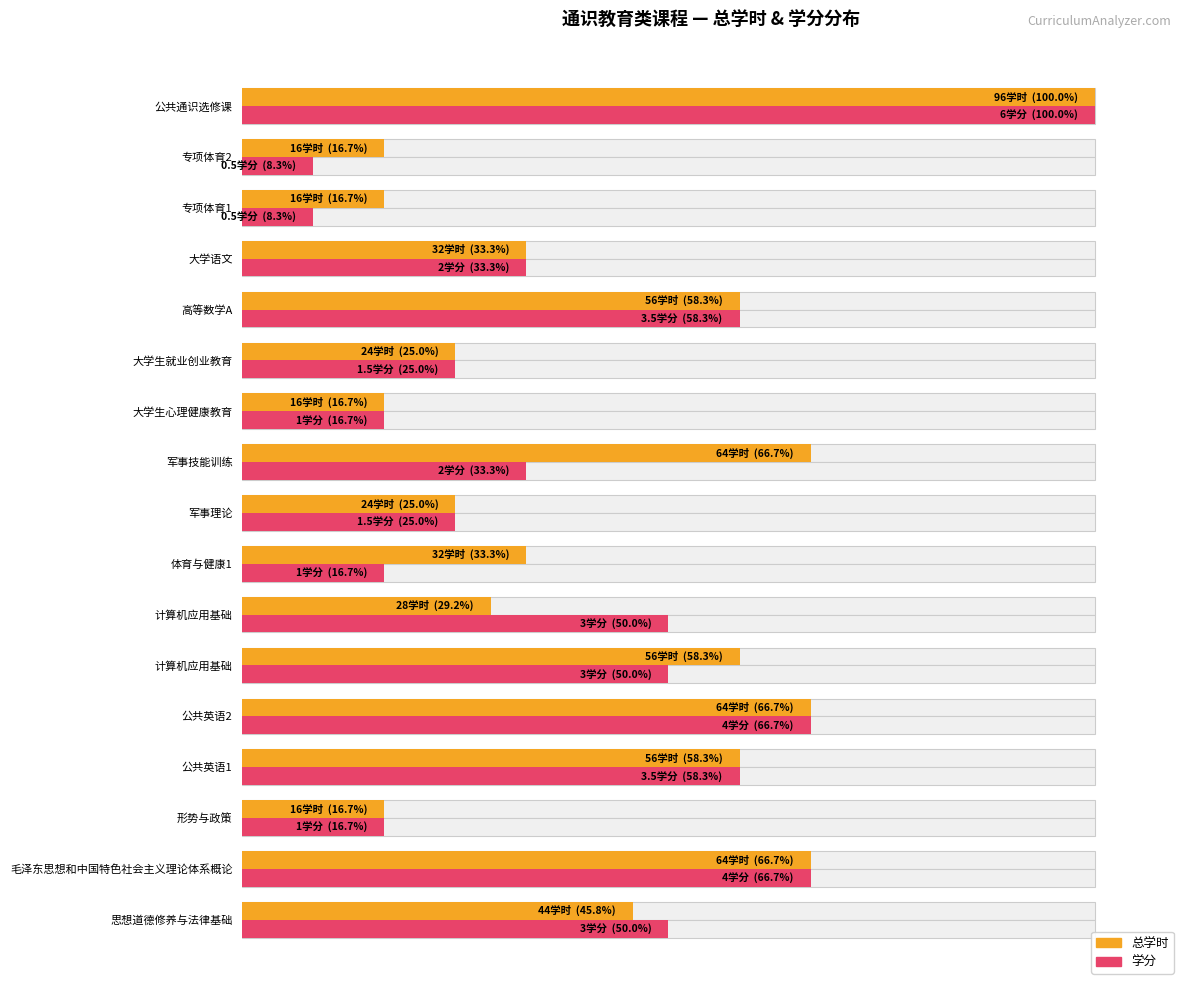

How many series are shown in this chart?

2